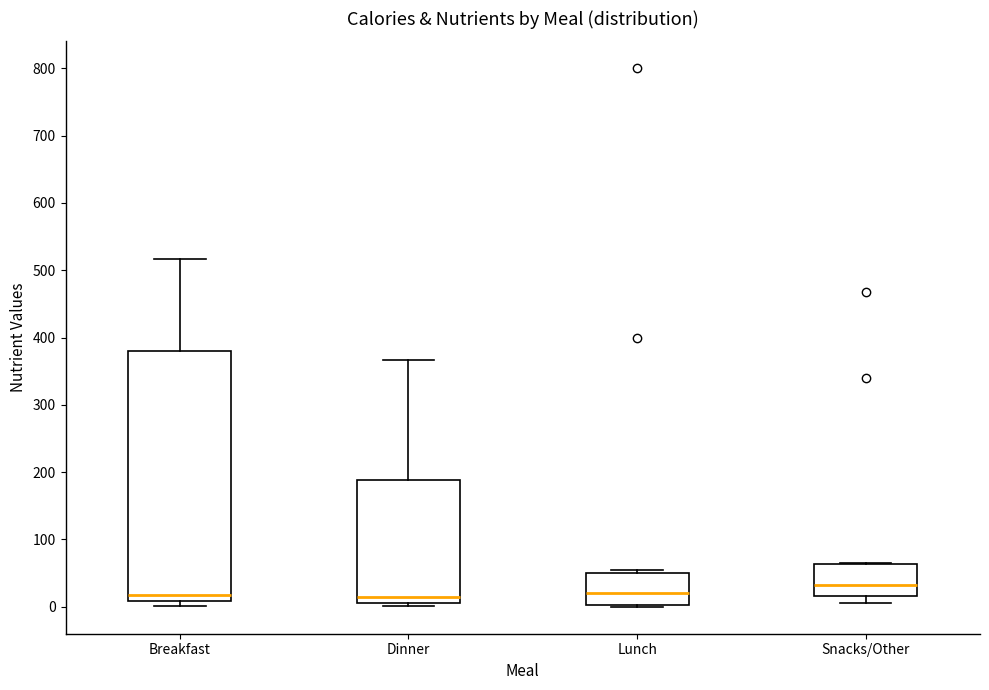

Reading left to right, transcribe this box plot: for each box, give where its median line is, the range the box spans, and where its two whiskers end, as read against the y-axis. The values are not printed on the chart, so give them approximately, as read against the axis.

Breakfast: median 20, box 10 to 380, whiskers 0 to 520
Dinner: median 10 (just above the box's lower edge), box 10 to 190, whiskers 0 to 370
Lunch: median 20, box 0 to 50, whiskers 0 to 60
Snacks/Other: median 30, box 20 to 60, whiskers 10 to 60